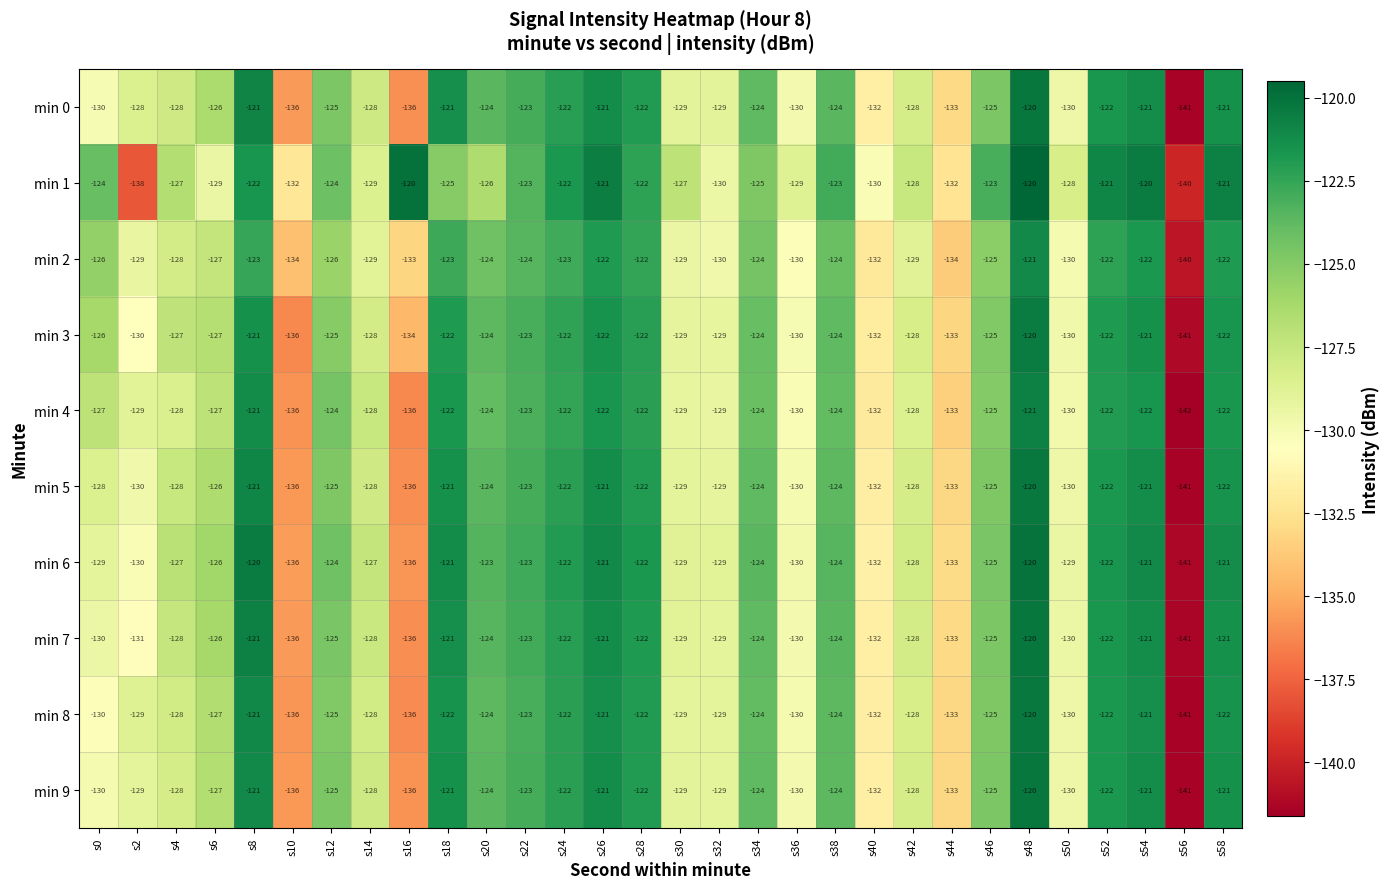

Is it true that min 0 equals -125 at s12?

True